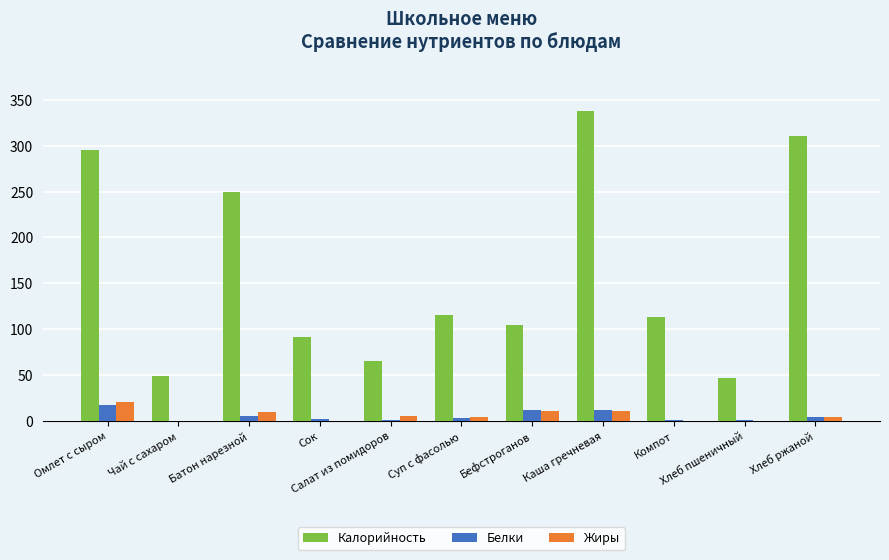

What value does the Жиры series have at Хлеб пшеничный?

0.2